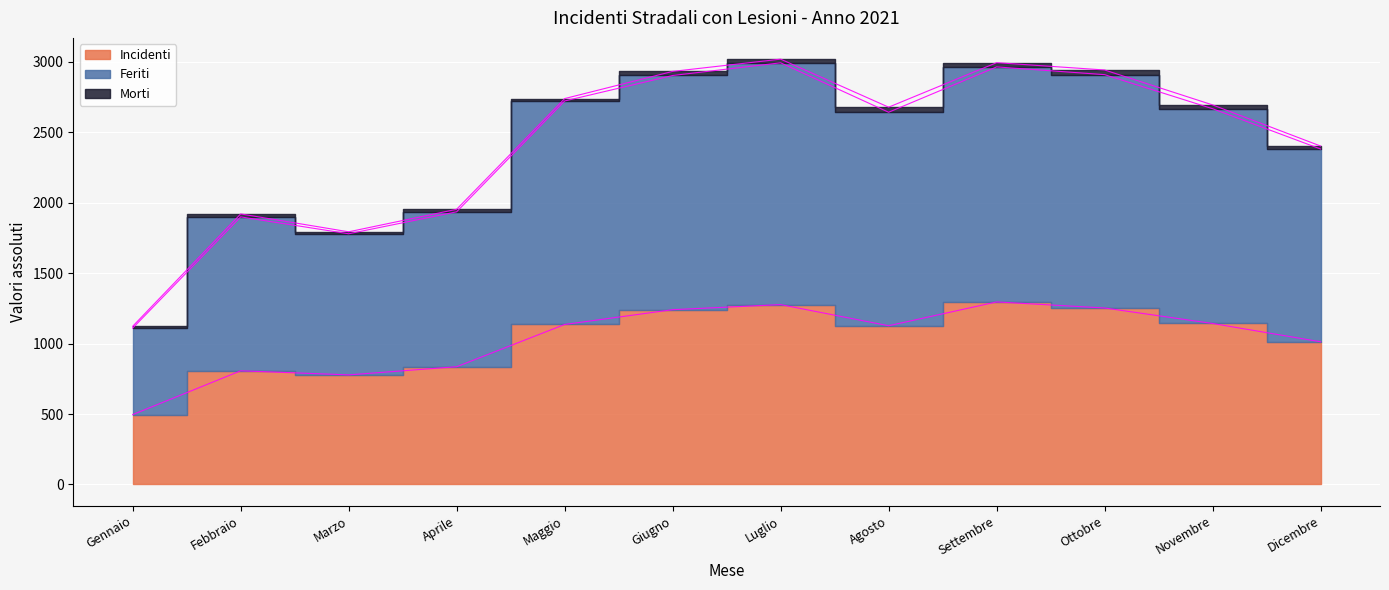

At which label is Incidenti closest to 896?

Aprile